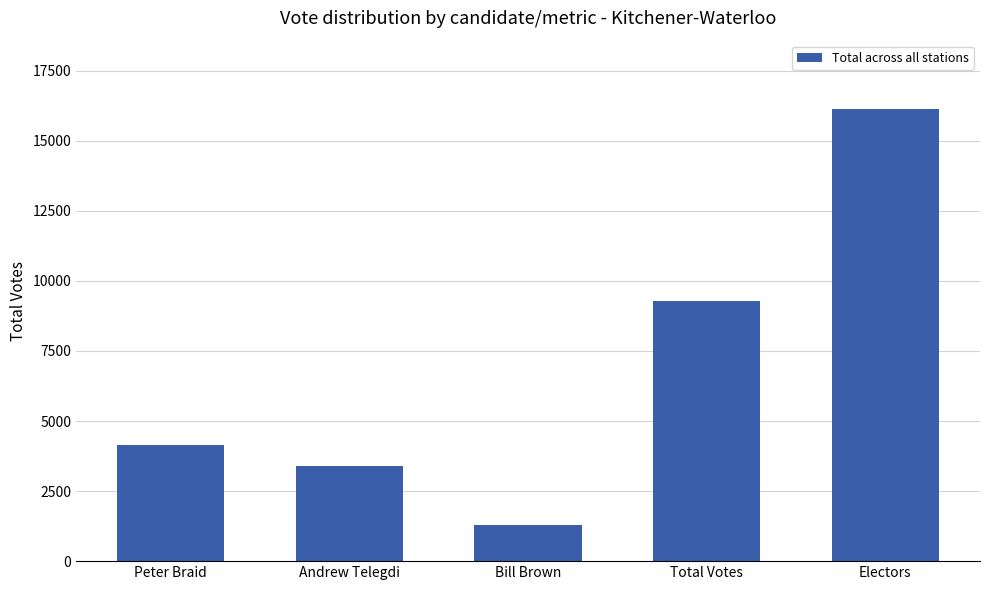

Which category has the highest value across all series?

Electors